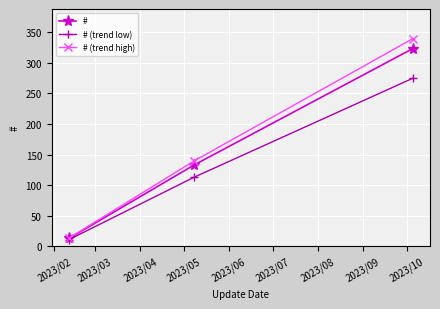

Which series has the widest spread of values?

# (trend high)